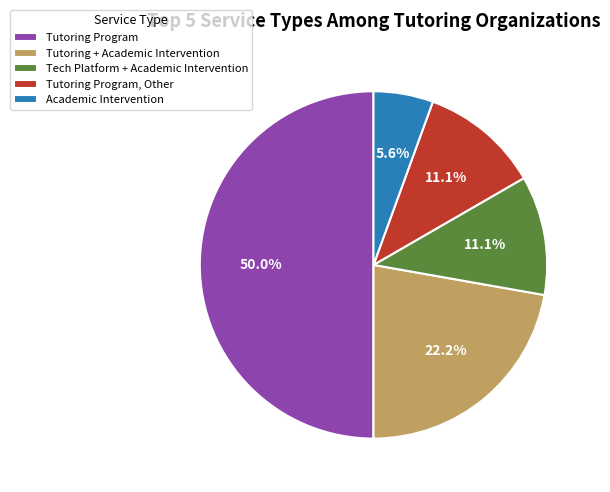

Is Academic Intervention the majority of the pie?

No